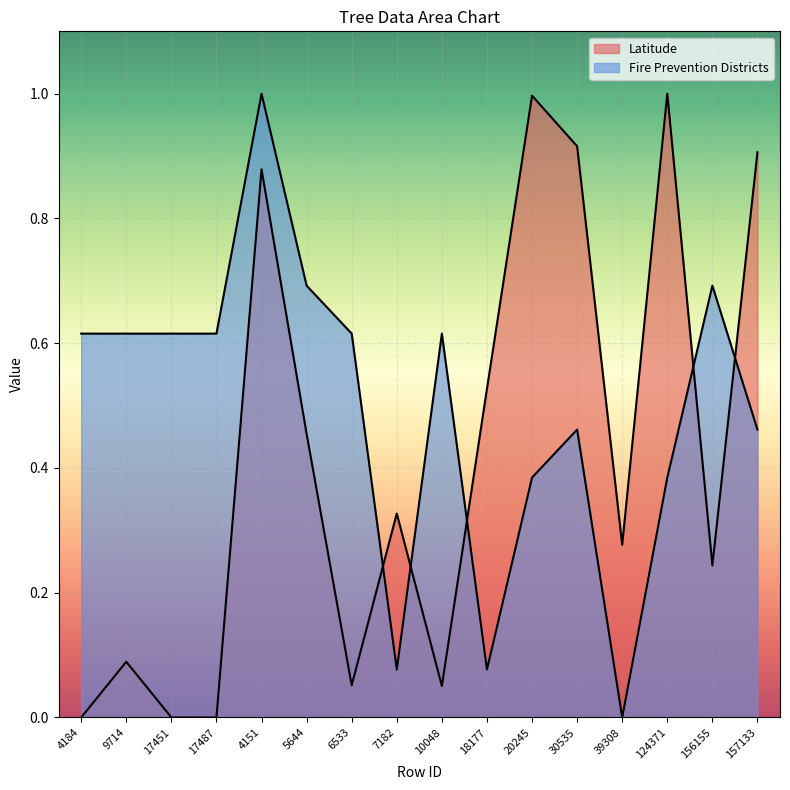

How many series are shown in this chart?

2